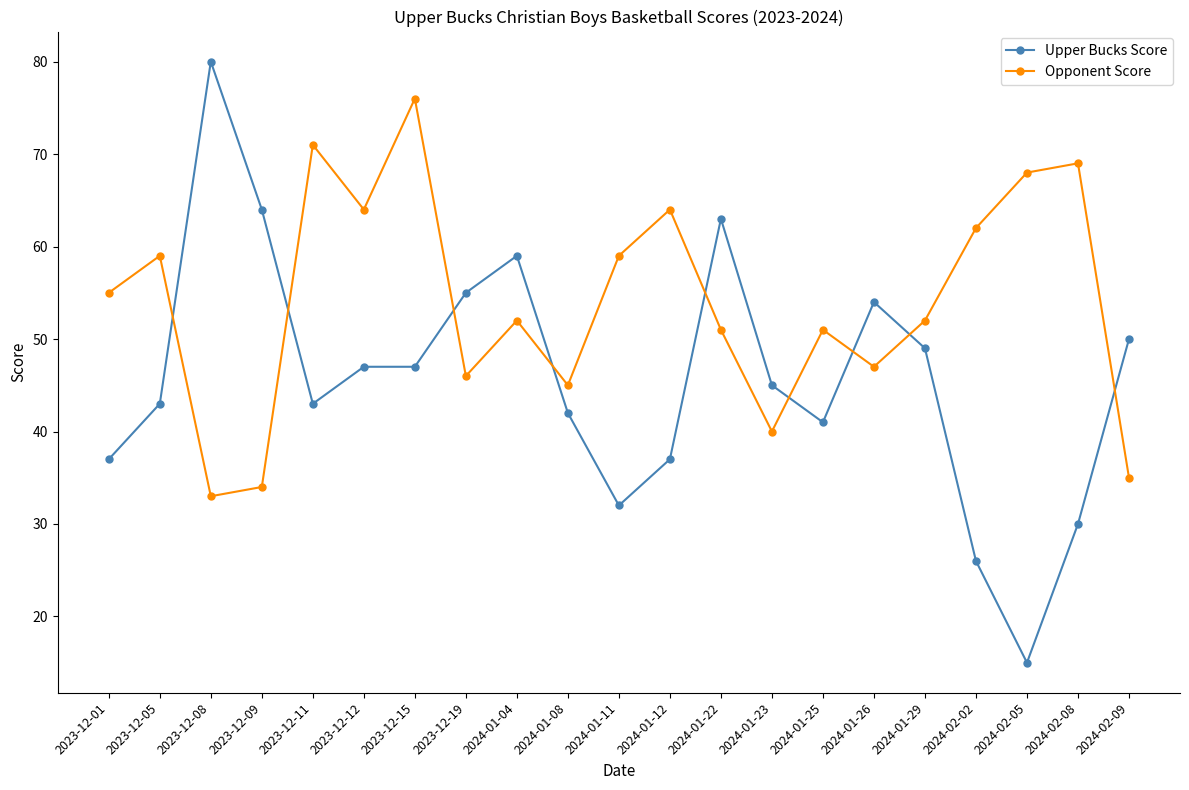

How many data points in Upper Bucks Score are less than 45?

10